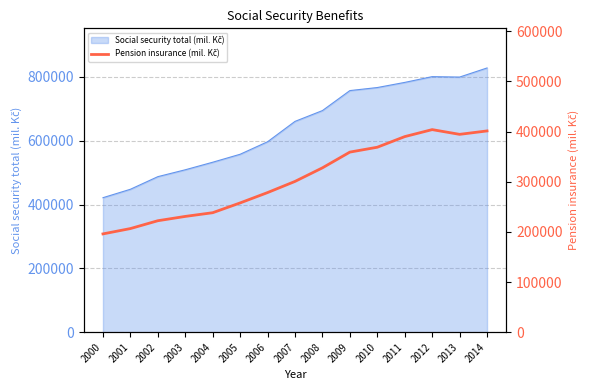

Where does the data first go above 300683?

2008